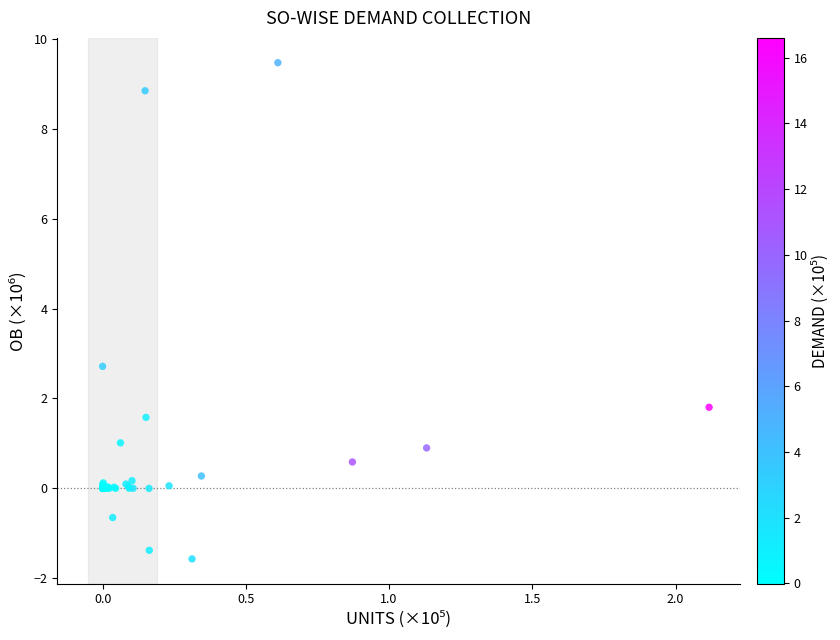

What Y value in the scatter plot is closest to 3?

2.7